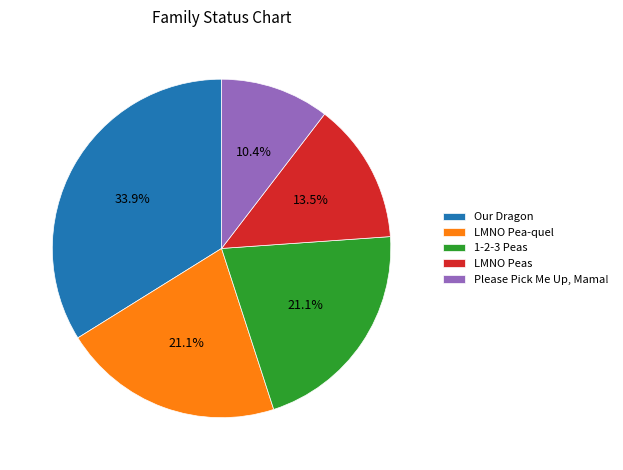

To the nearest percent, what portion does 1-2-3 Peas represent?

21%